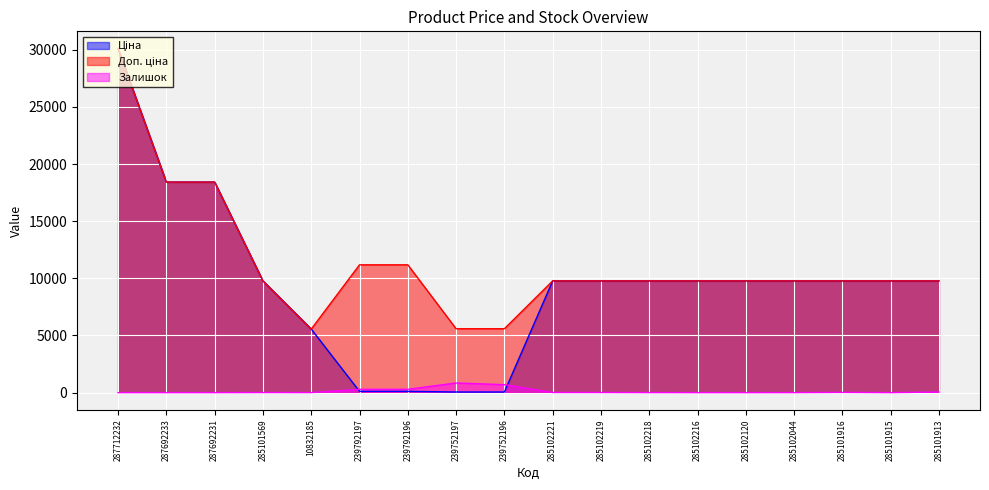

Between 285102120 and 285101916, which is larger?

285102120